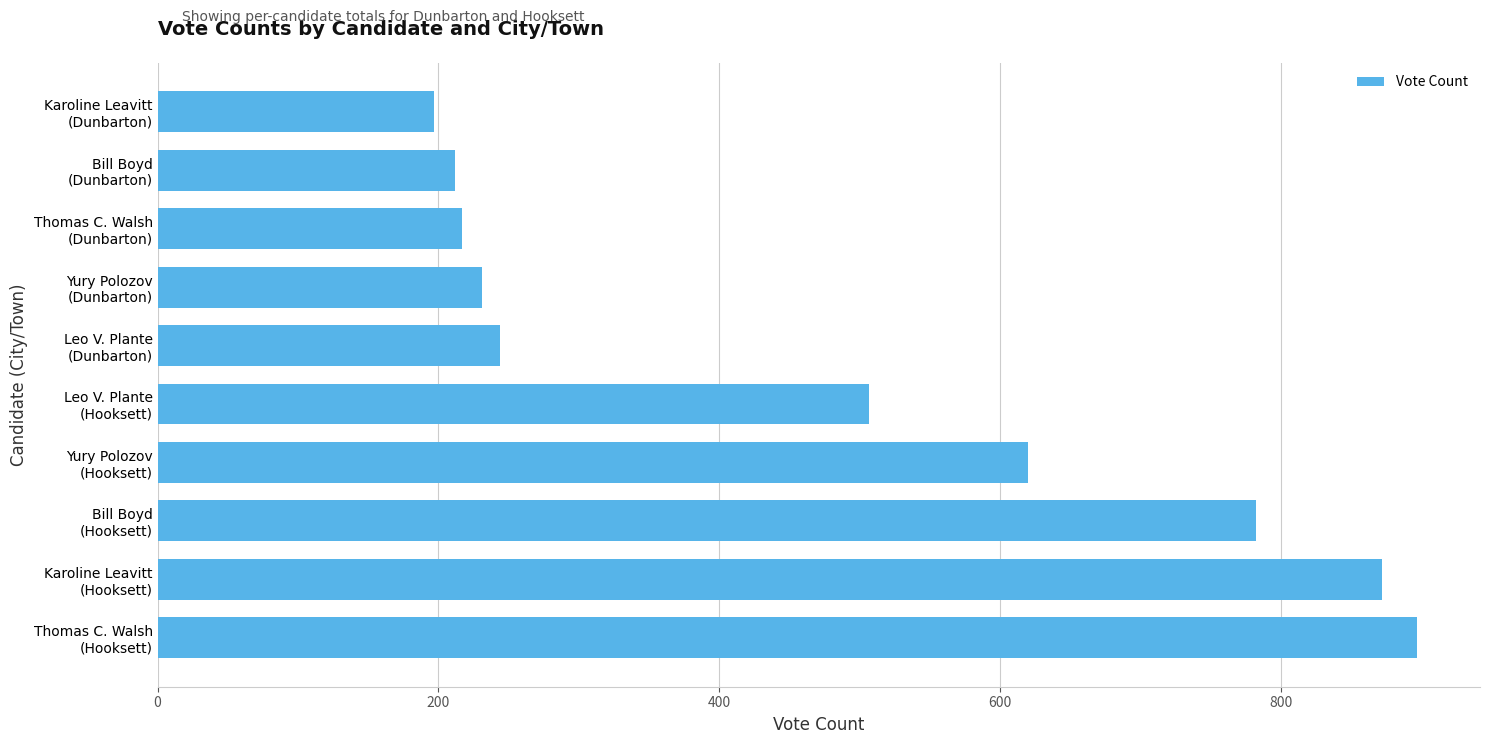

What is the smallest value displayed?

197